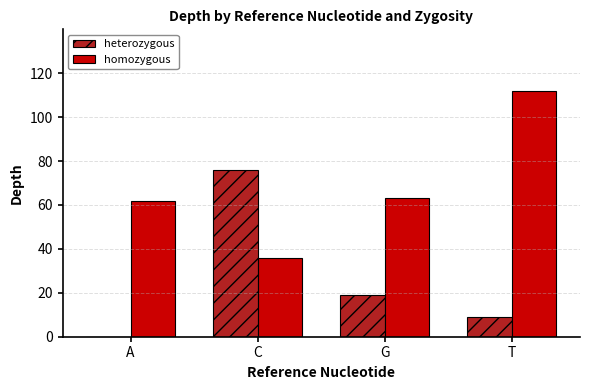

The value of homozygous at A is 62. True or false?

True